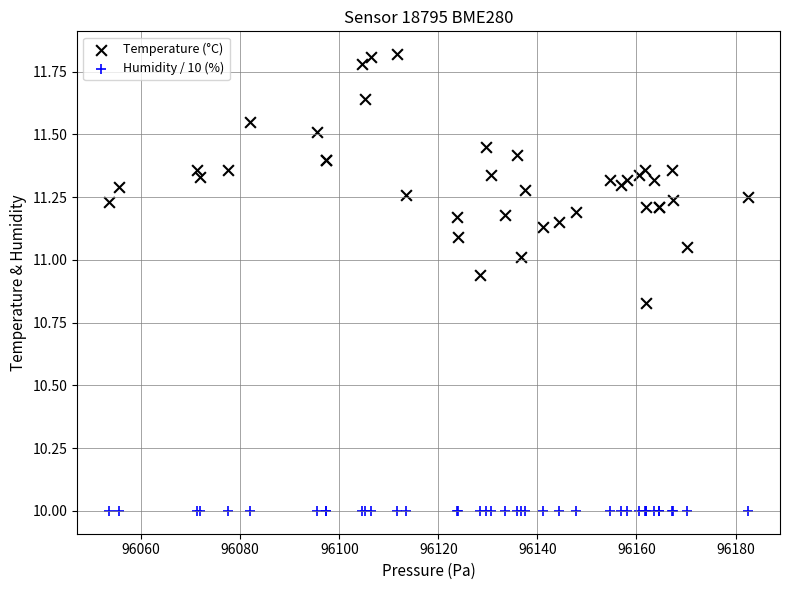

Which series reaches the maximum Y coordinate?

Temperature (°C)